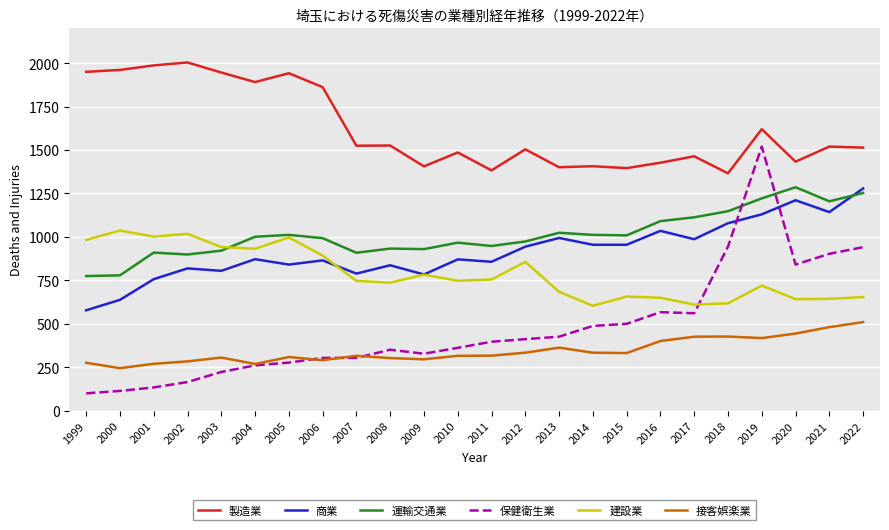

What is the highest value of the 建設業 series?

1037